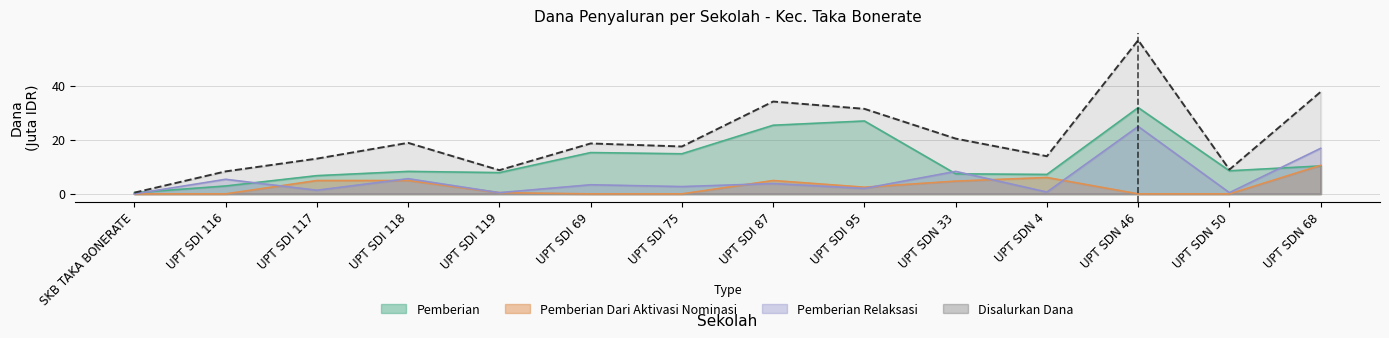

Which series changed the most between UPT SDI 117 and UPT SDI 119?

Pemberian Dari Aktivasi Nominasi